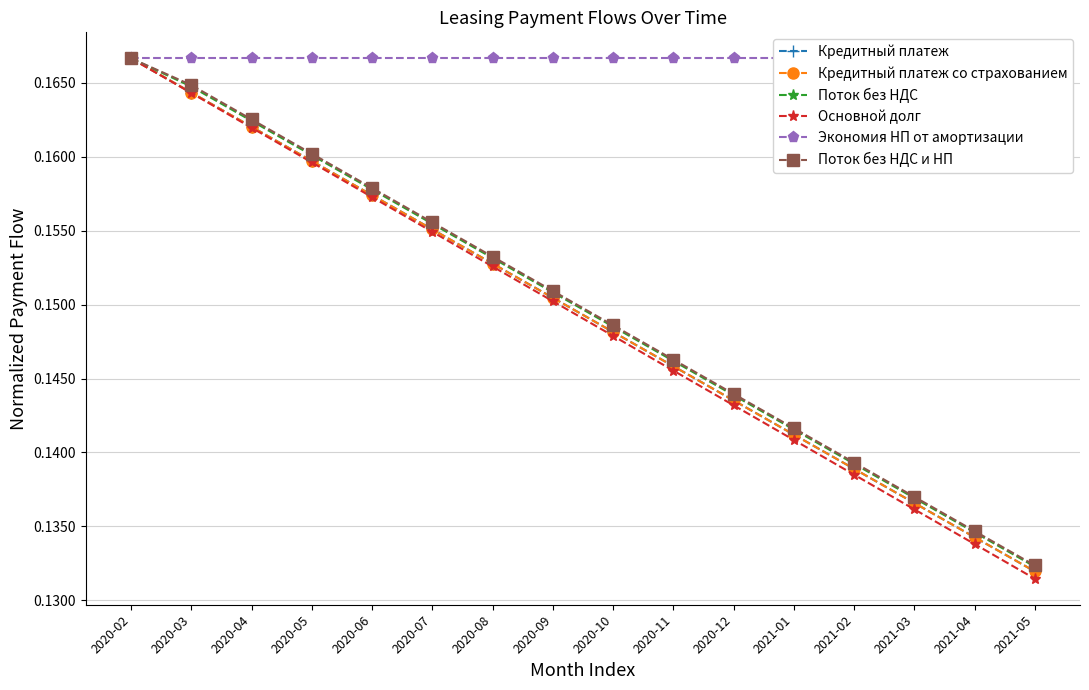

Rank the categories by Поток без НДС и НП value from highest to lowest.

2020-02, 2020-03, 2020-04, 2020-05, 2020-06, 2020-07, 2020-08, 2020-09, 2020-10, 2020-11, 2020-12, 2021-01, 2021-02, 2021-03, 2021-04, 2021-05